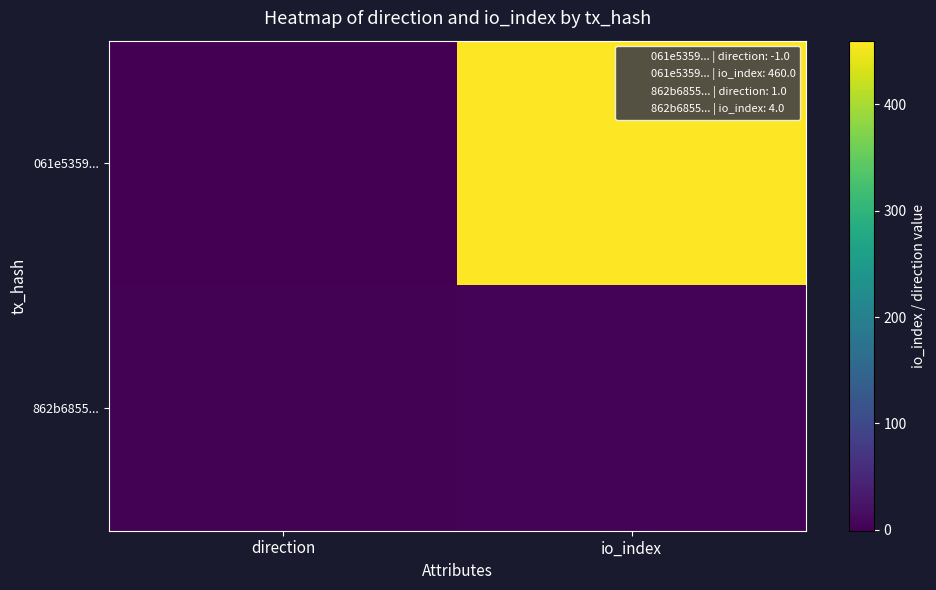

At which category is the sum across all series the highest?

io_index